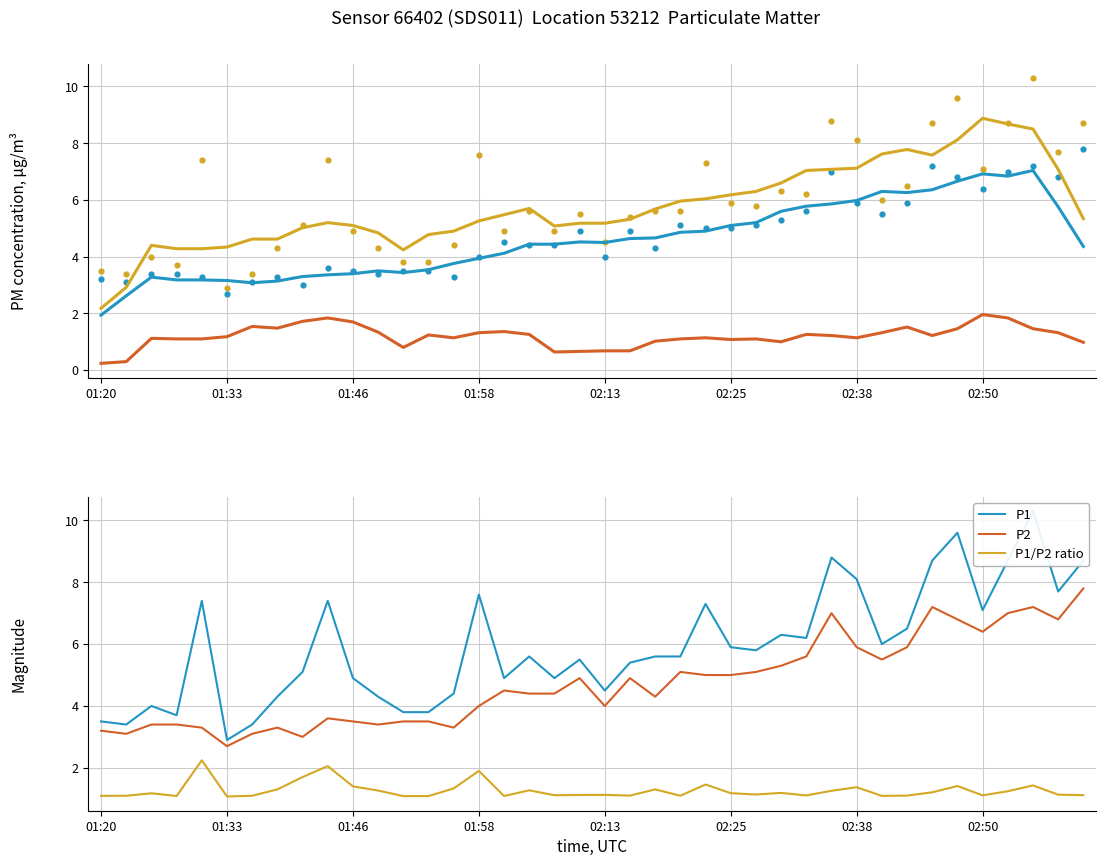

Which series reaches the minimum Y coordinate?

P2